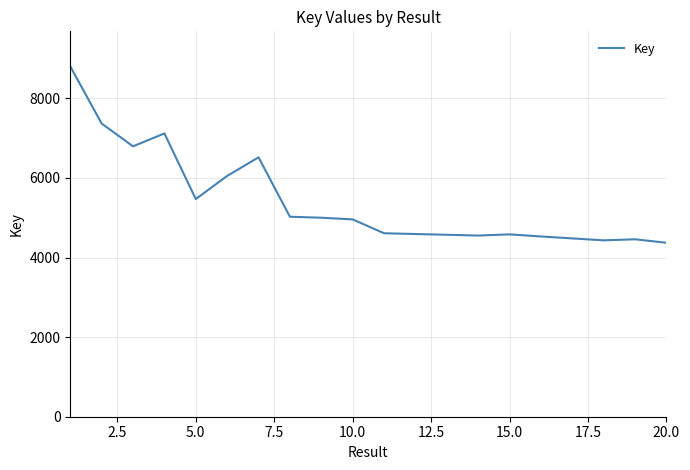

What is the average value?

5567